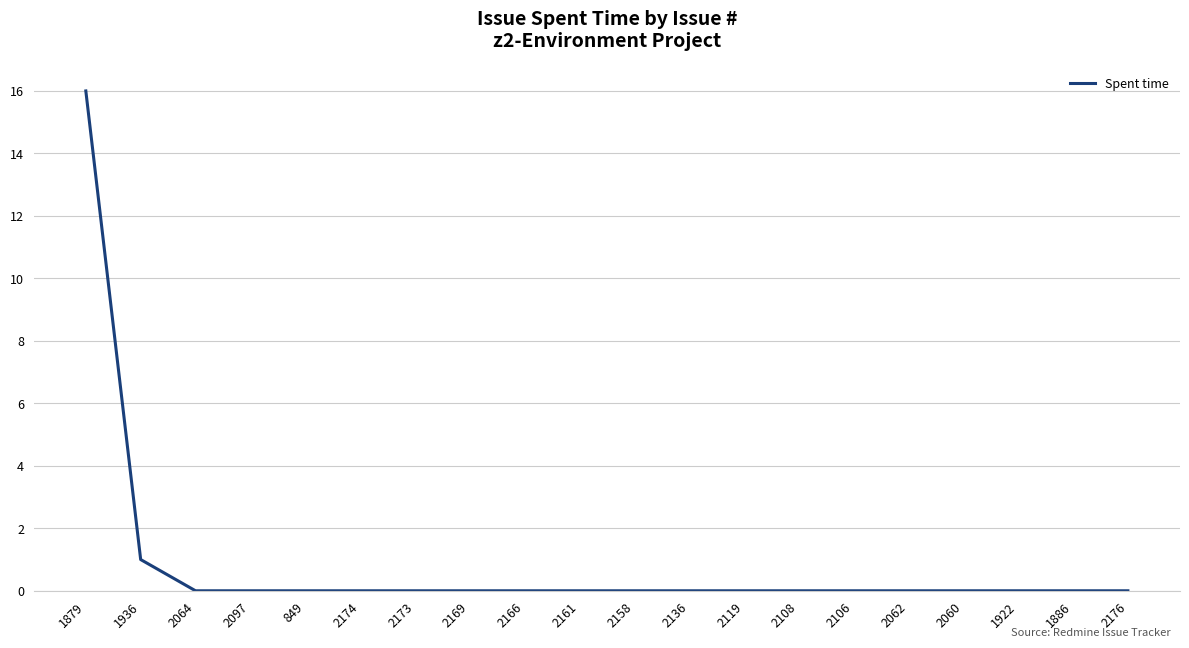

What position from the left is 1879?

1